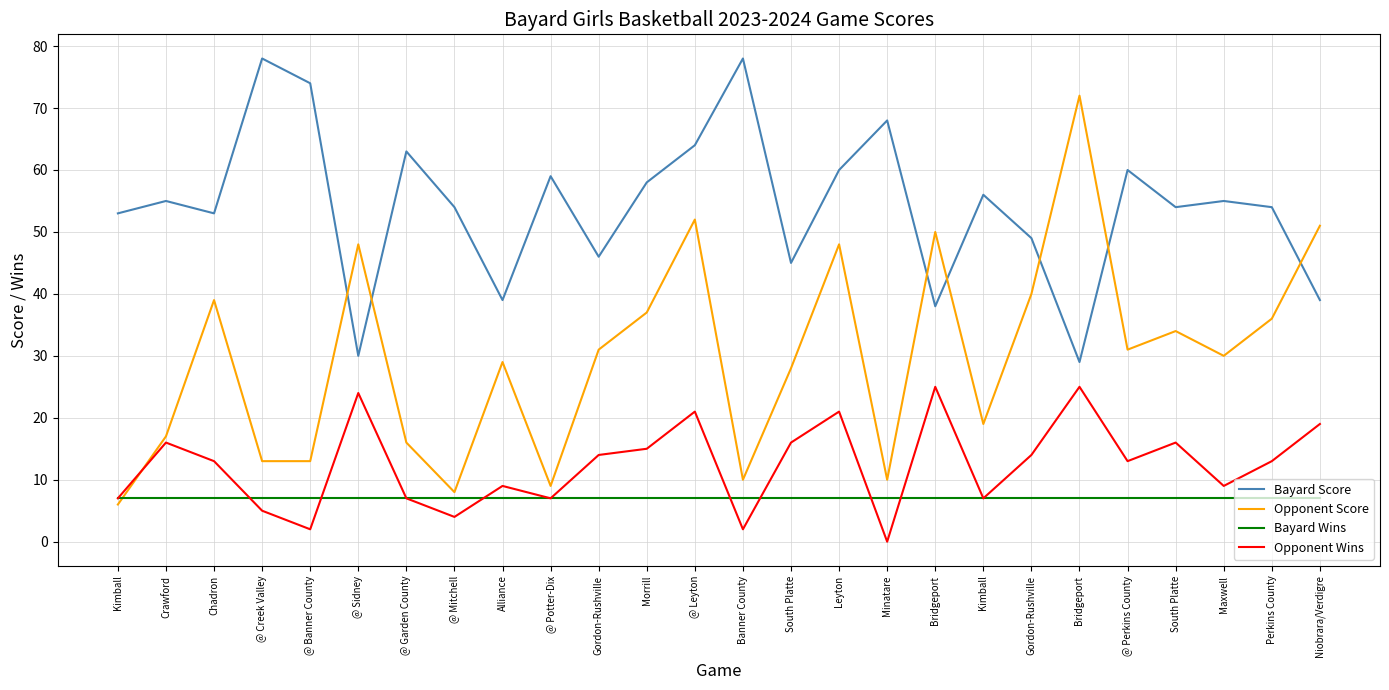

Is this an area chart (filled region under the line)?

No